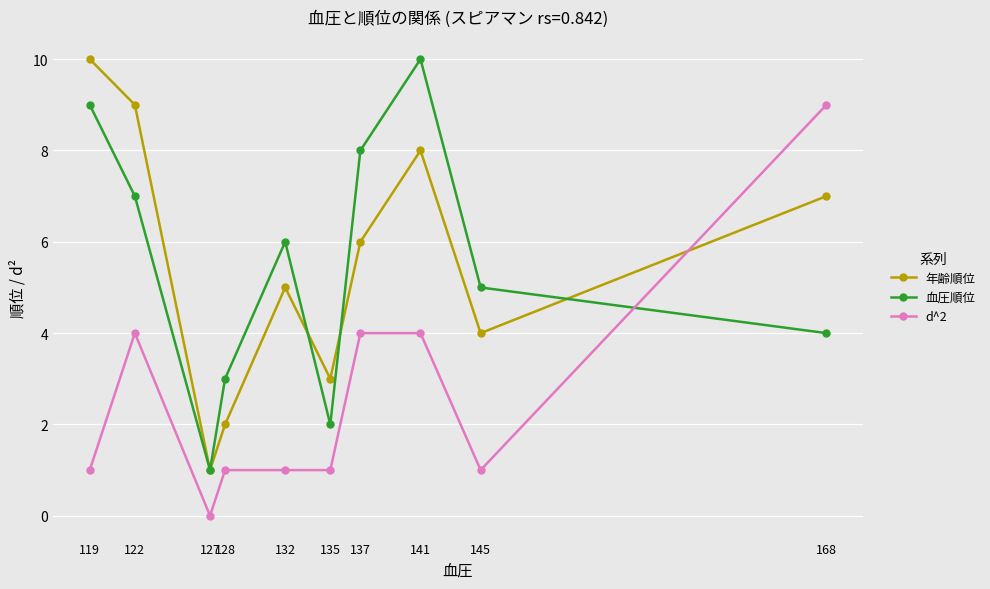

Is the value of d^2 at 137 greater than the value of 年齢順位 at 141?

No